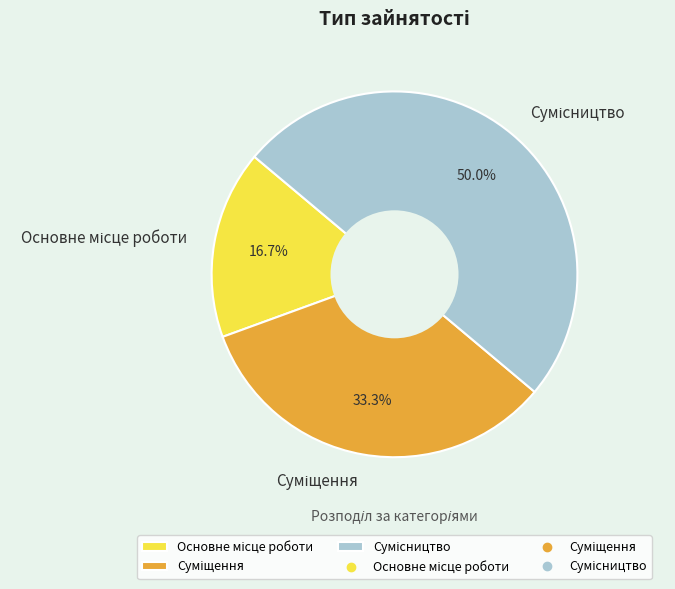

Is it true that Суміщення is 33% of the pie?

True